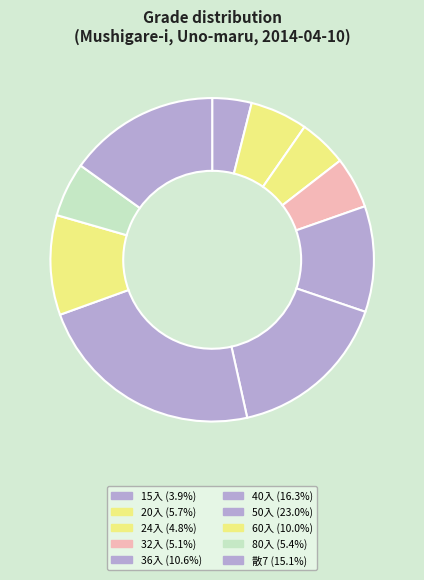

How many slices are in this pie chart?

10